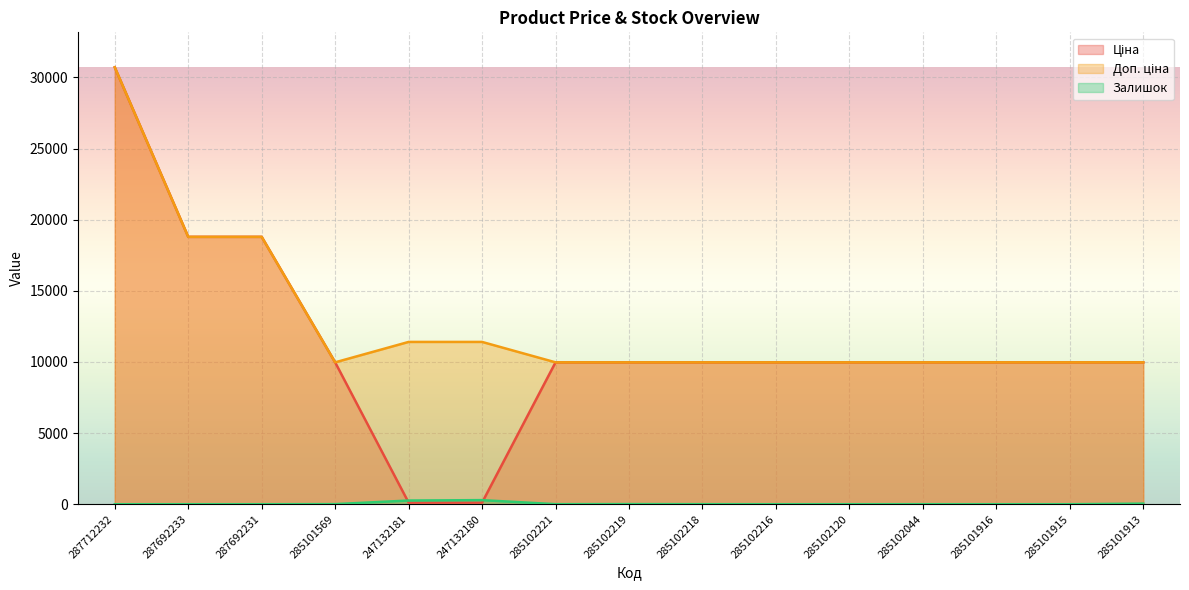

True or false: Доп. ціна and Ціна cross at least once.

False